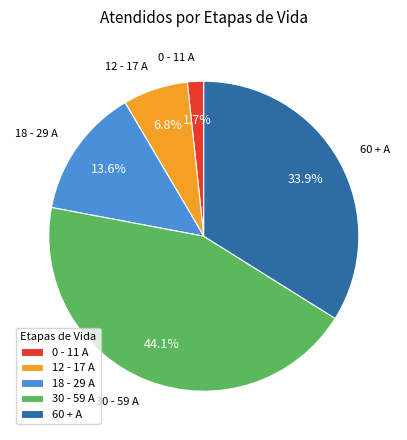

To the nearest percent, what percentage of the pie is 18 - 29 A?

14%